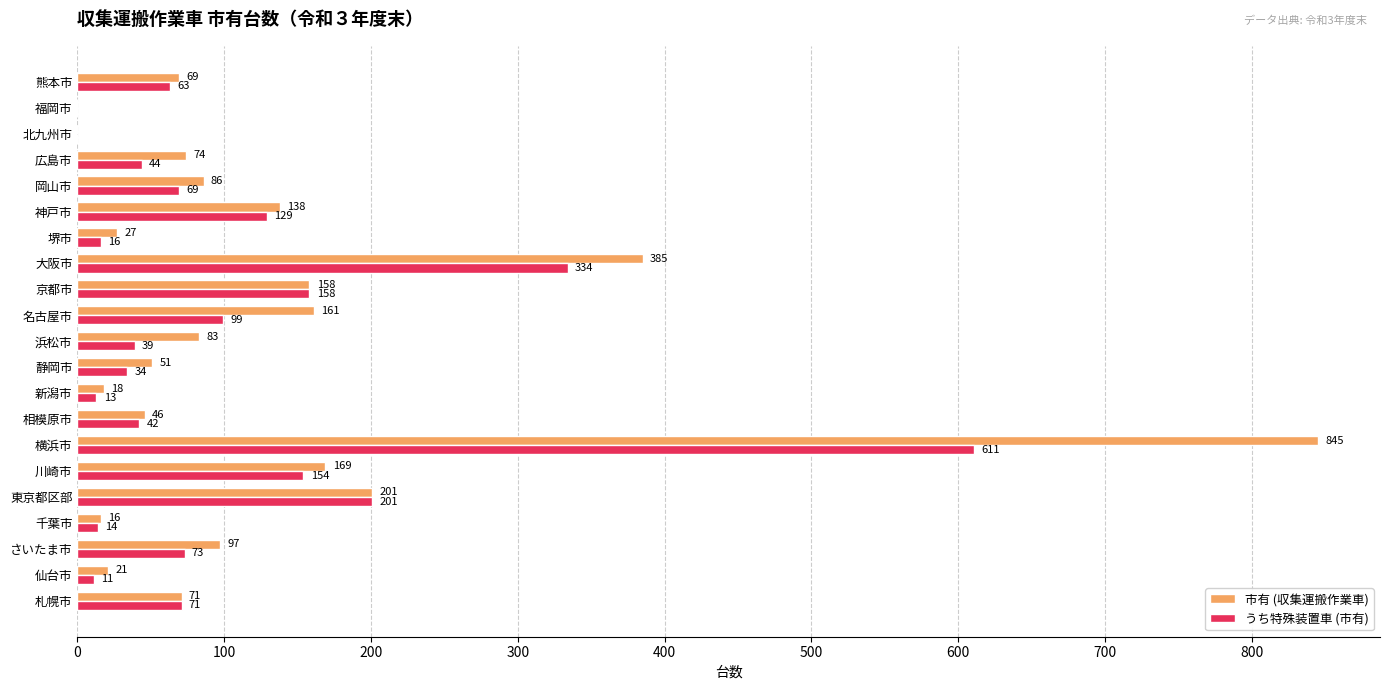

What is the sum of the うち特殊装置車 (市有) values at 熊本市 and 浜松市?

102